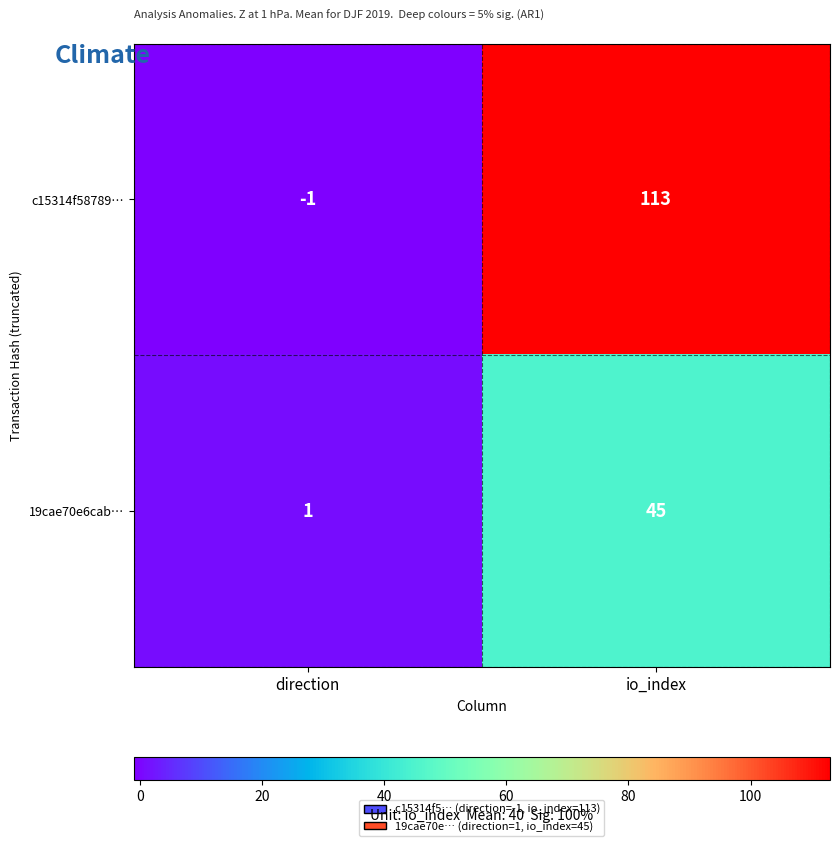

Which series has the widest spread of values?

c15314f58789…